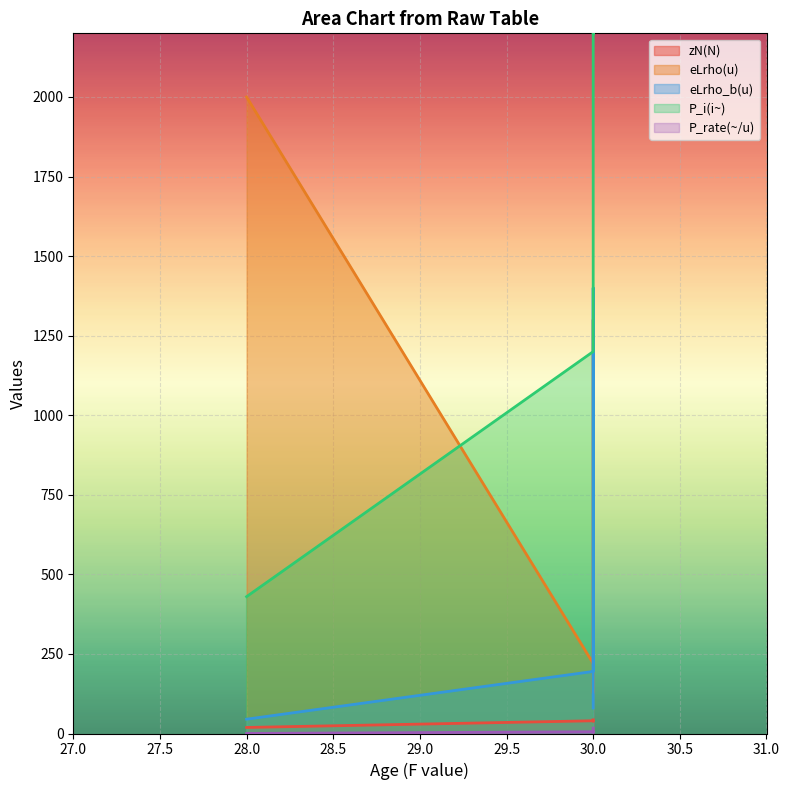

Reading right to left, extract all data points from this chart.

zN(N): 19.0	43.0	39.0	40.0
eLrho(u): 2000.0	130.0	1300.0	220.0
eLrho_b(u): 45.0	80.0	1400.0	195.0
P_i(i~): 430.0	2200.0	5500.0	1200.0
P_rate(~/u): 0.2	16.9	4.2	5.5